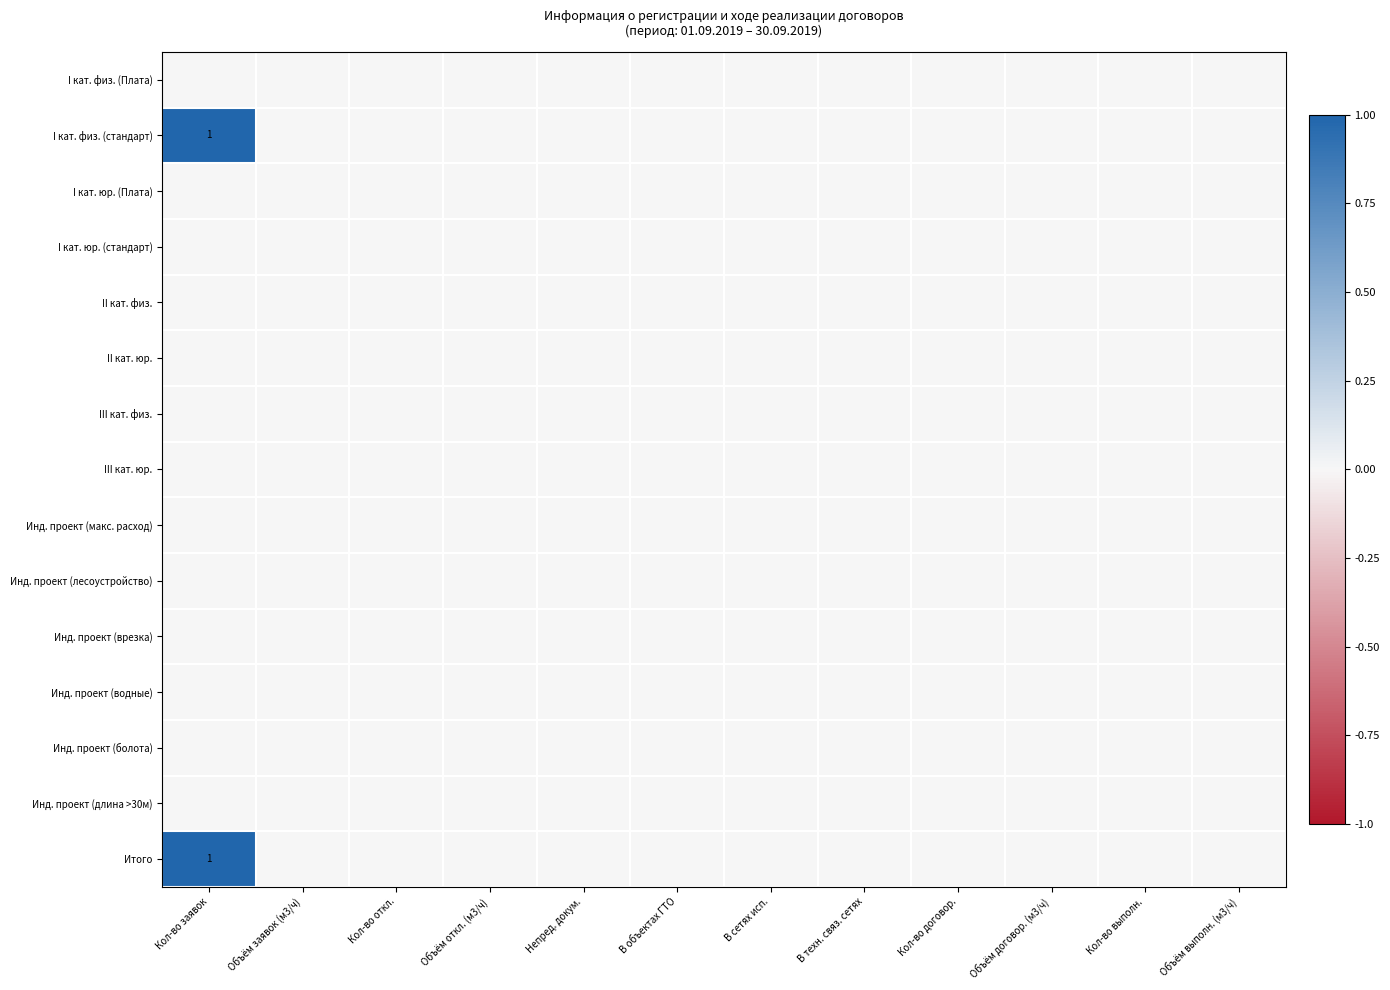

At which category is the sum across all series the highest?

Кол-во заявок